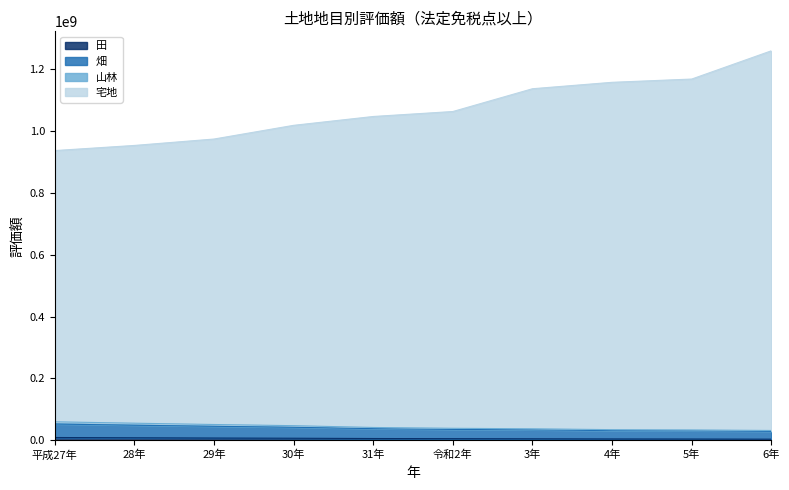

True or false: 畑 and 山林 cross at least once.

False